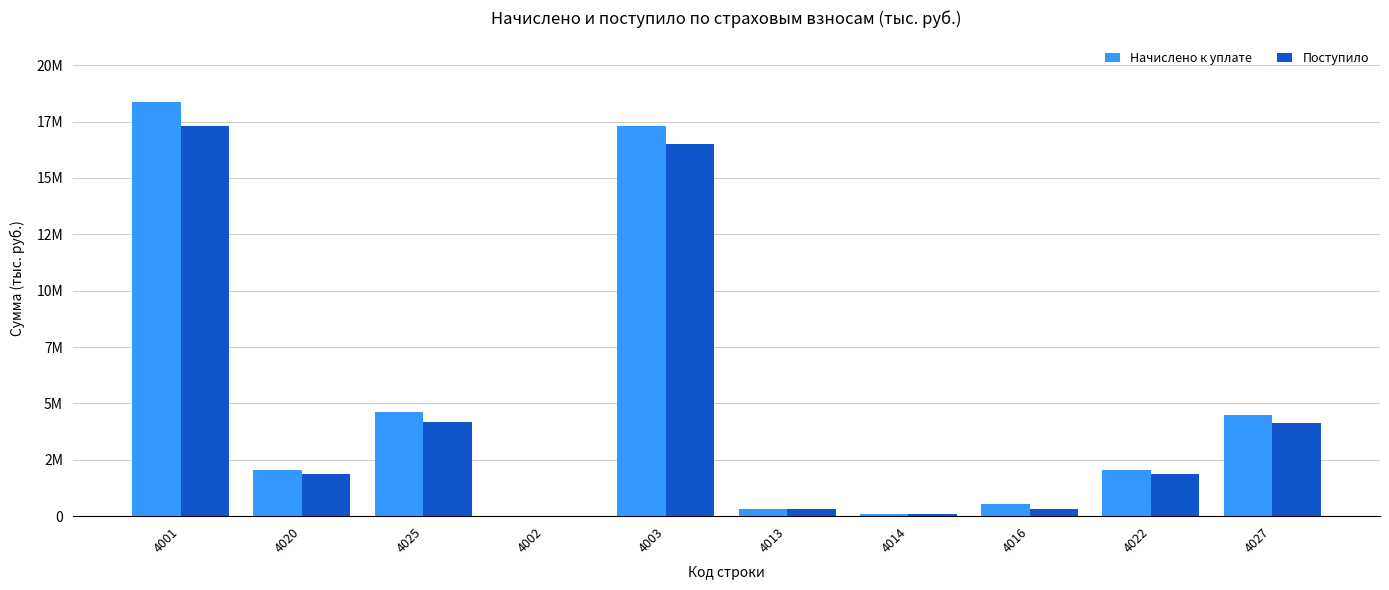

Reading left to right, what are all the values shown in this chart?

Начислено к уплате: 18347239	2065329	4629887	16039	17323946	319512	95023	517882	2058697	4504232
Поступило: 17294655	1870655	4178712	6081	16503074	307575	87746	326663	1869571	4123072